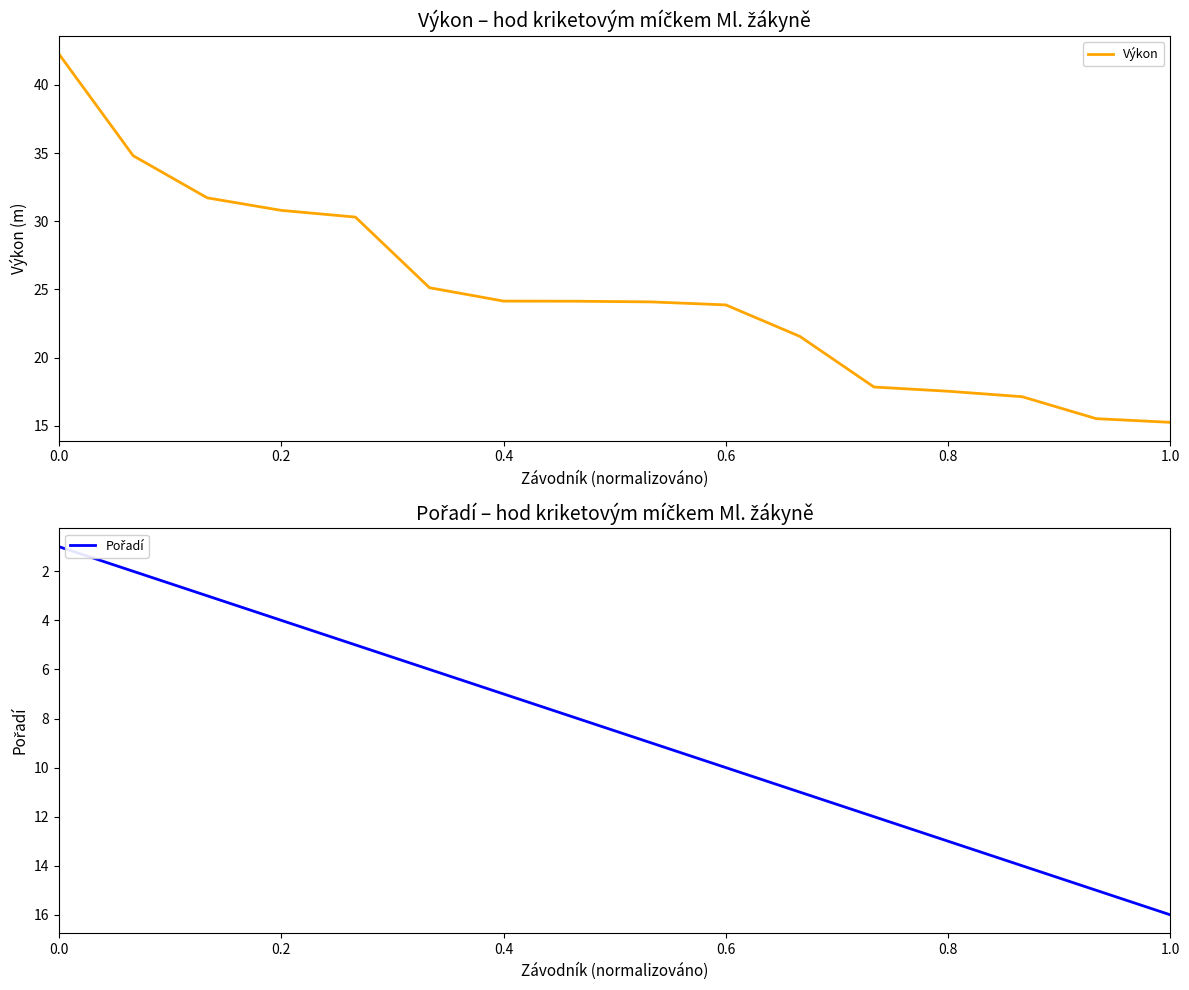

What is the lowest value of the Výkon series?

15.3